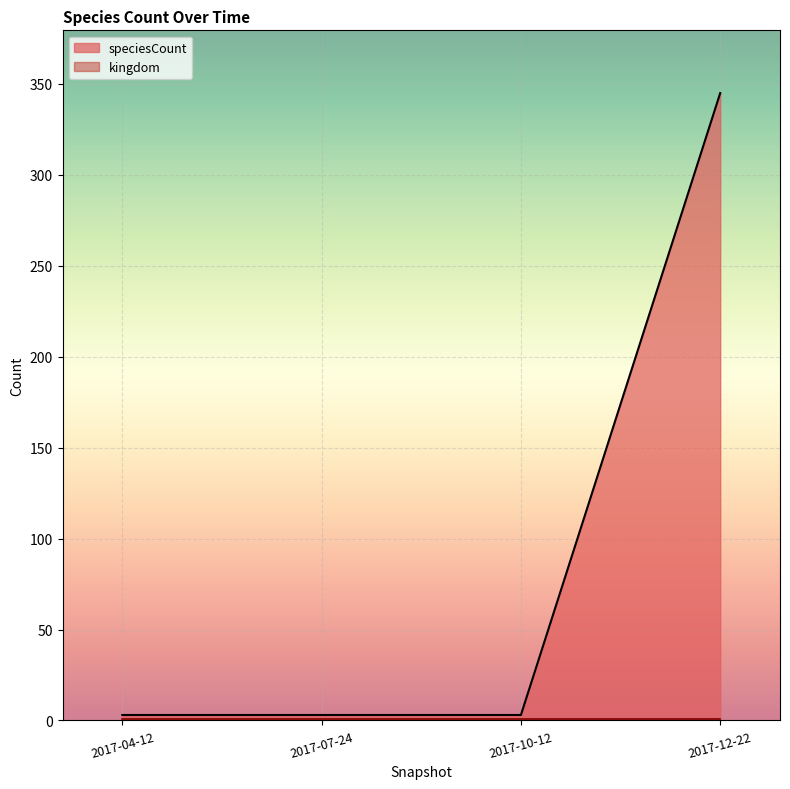

What is the minimum value shown in the chart?

1